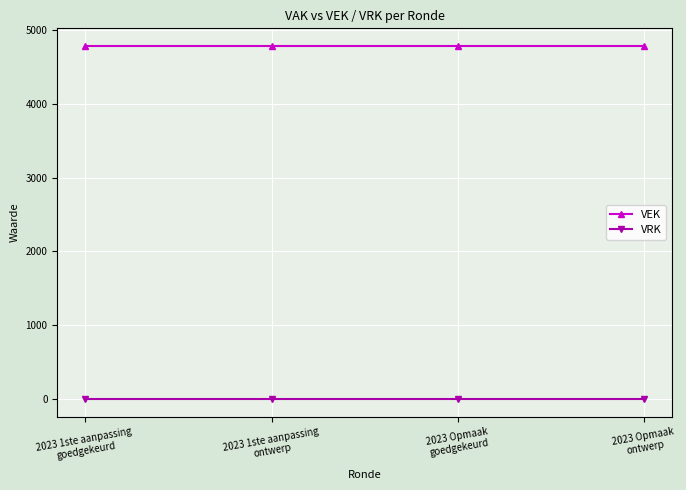

List the series in order of their overall mean, lowest first.

VRK, VEK